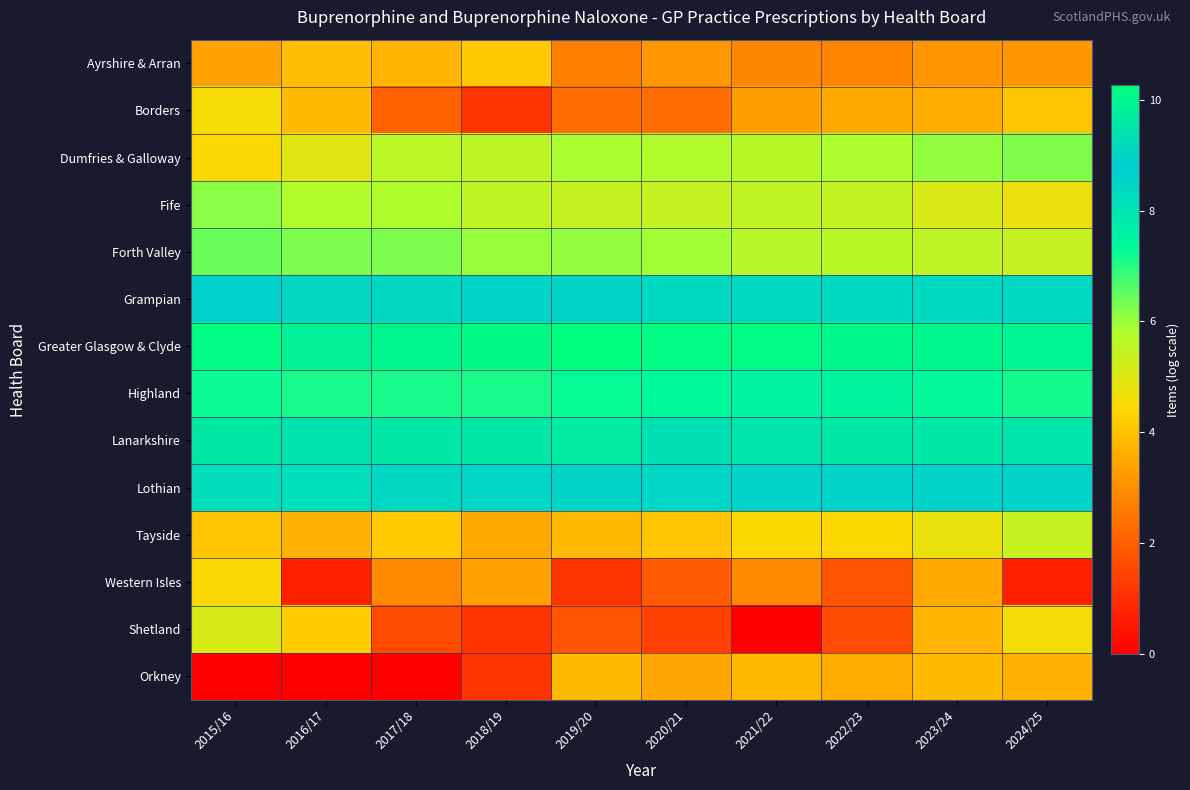

Reading right to left, list all the values displayed in this chart.

Ayrshire & Arran: 2024/25=3.1	2023/24=3.1	2022/23=2.8	2021/22=2.8	2020/21=3.2	2019/20=2.7	2018/19=4.1	2017/18=3.7	2016/17=4.0	2015/16=3.4
Borders: 2024/25=4.0	2023/24=3.6	2022/23=3.5	2021/22=3.3	2020/21=2.3	2019/20=2.3	2018/19=1.1	2017/18=2.1	2016/17=3.9	2015/16=4.6
Dumfries & Galloway: 2024/25=6.2	2023/24=6.1	2022/23=5.8	2021/22=5.6	2020/21=5.8	2019/20=5.9	2018/19=5.6	2017/18=5.6	2016/17=5.0	2015/16=4.5
Fife: 2024/25=4.7	2023/24=5.1	2022/23=5.5	2021/22=5.5	2020/21=5.4	2019/20=5.4	2018/19=5.5	2017/18=5.8	2016/17=5.7	2015/16=6.1
Forth Valley: 2024/25=5.4	2023/24=5.5	2022/23=5.6	2021/22=5.7	2020/21=5.9	2019/20=6.1	2018/19=6.0	2017/18=6.3	2016/17=6.3	2015/16=6.5
Grampian: 2024/25=8.4	2023/24=8.4	2022/23=8.3	2021/22=8.4	2020/21=8.3	2019/20=8.5	2018/19=8.5	2017/18=8.4	2016/17=8.4	2015/16=8.7
Greater Glasgow & Clyde: 2024/25=9.9	2023/24=10.0	2022/23=10.1	2021/22=10.2	2020/21=10.2	2019/20=10.3	2018/19=10.1	2017/18=10.0	2016/17=9.8	2015/16=10.2
Highland: 2024/25=7.2	2023/24=7.3	2022/23=7.4	2021/22=7.5	2020/21=7.3	2019/20=7.3	2018/19=7.1	2017/18=7.1	2016/17=7.1	2015/16=7.2
Lanarkshire: 2024/25=9.5	2023/24=9.6	2022/23=9.5	2021/22=9.5	2020/21=9.3	2019/20=9.6	2018/19=9.6	2017/18=9.6	2016/17=9.4	2015/16=9.6
Lothian: 2024/25=8.6	2023/24=8.6	2022/23=8.6	2021/22=8.6	2020/21=8.5	2019/20=8.5	2018/19=8.5	2017/18=8.5	2016/17=8.2	2015/16=8.2
Tayside: 2024/25=5.4	2023/24=4.8	2022/23=4.4	2021/22=4.4	2020/21=4.1	2019/20=3.8	2018/19=3.5	2017/18=4.2	2016/17=3.7	2015/16=4.1
Western Isles: 2024/25=0.7	2023/24=3.5	2022/23=1.8	2021/22=2.9	2020/21=1.9	2019/20=1.1	2018/19=3.4	2017/18=2.9	2016/17=0.7	2015/16=4.5
Shetland: 2024/25=4.6	2023/24=3.8	2022/23=1.6	2021/22=0.0	2020/21=1.4	2019/20=1.8	2018/19=1.1	2017/18=1.6	2016/17=4.2	2015/16=5.1
Orkney: 2024/25=3.7	2023/24=3.9	2022/23=3.6	2021/22=3.8	2020/21=3.5	2019/20=3.9	2018/19=1.1	2017/18=0.0	2016/17=0.0	2015/16=0.0